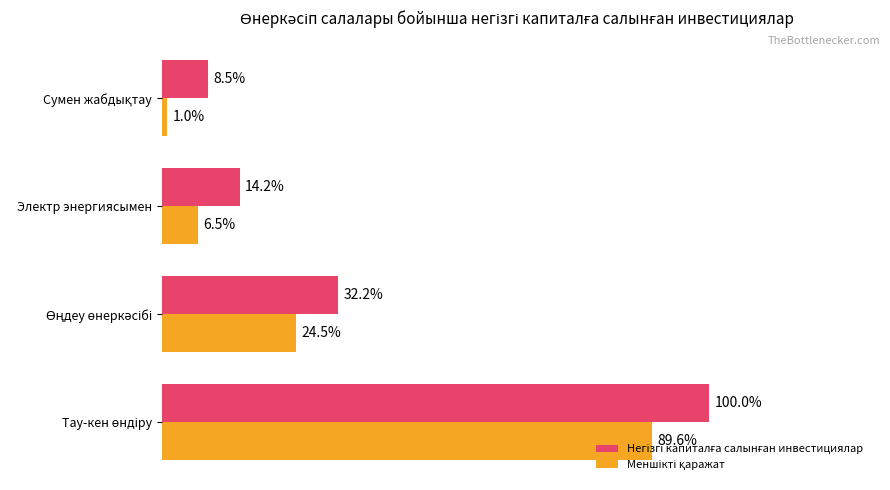

At how many categories does at least one series exceed 95?

1